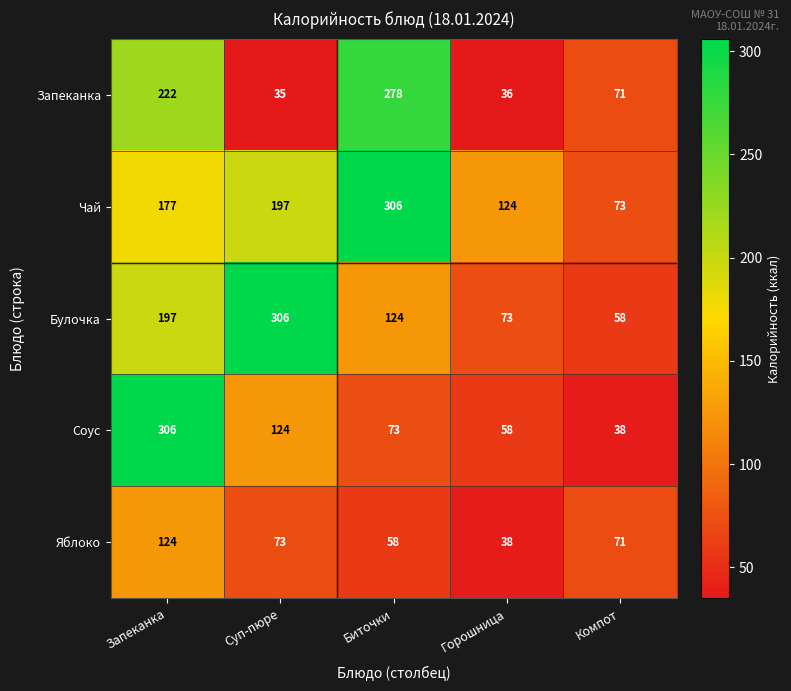

Which series has the largest total across all categories?

Чай